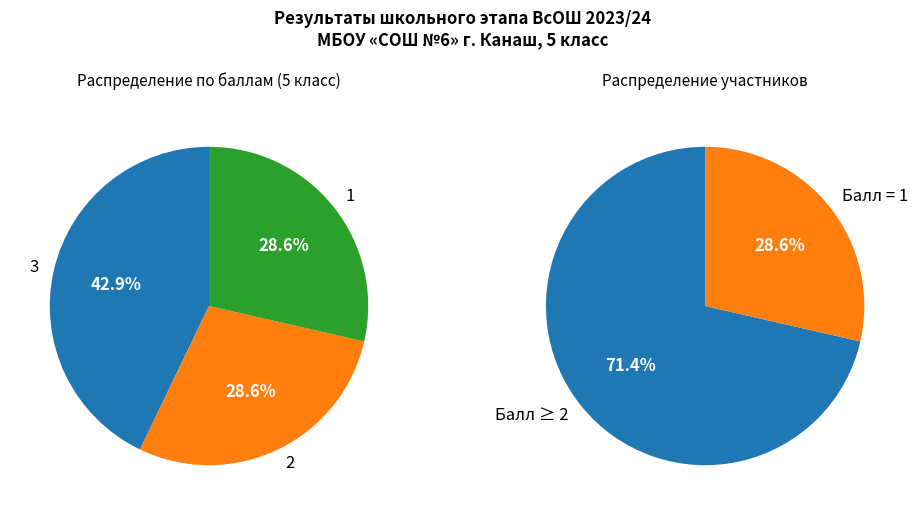

Do Катюков Д. (3) and Хамитов Э. (3) together represent more than half of the pie?

No